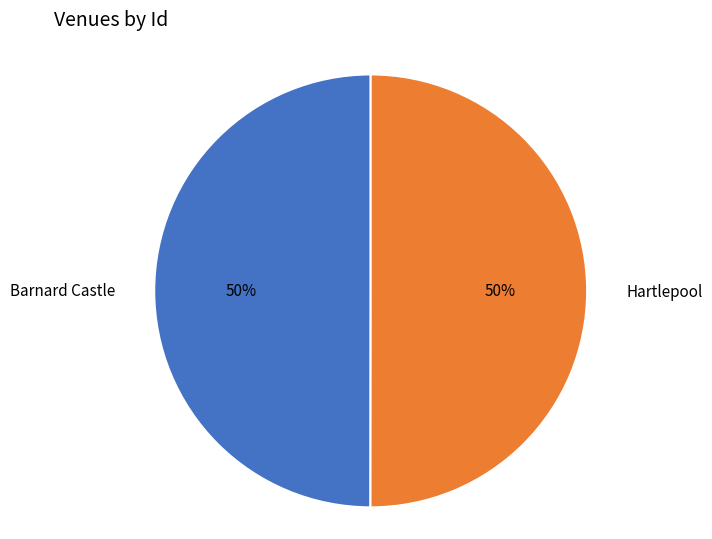

To the nearest percent, what is the combined percentage of Hartlepool and Barnard Castle?

100%